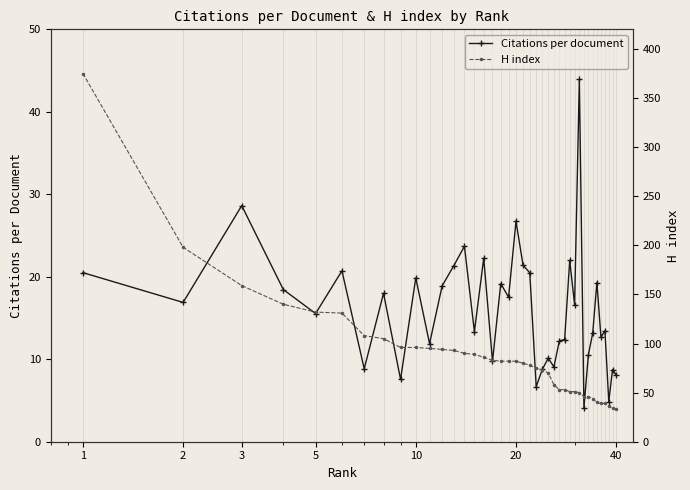

What is the value of the Citations per document point at the 2nd from the left?

16.9